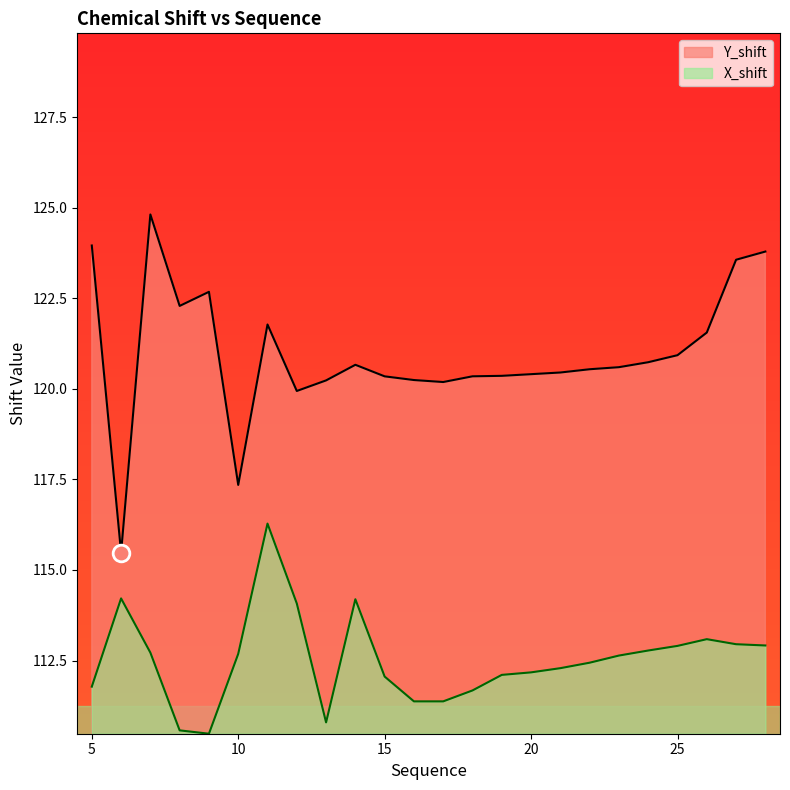

True or false: X_shift and Y_shift cross at least once.

False